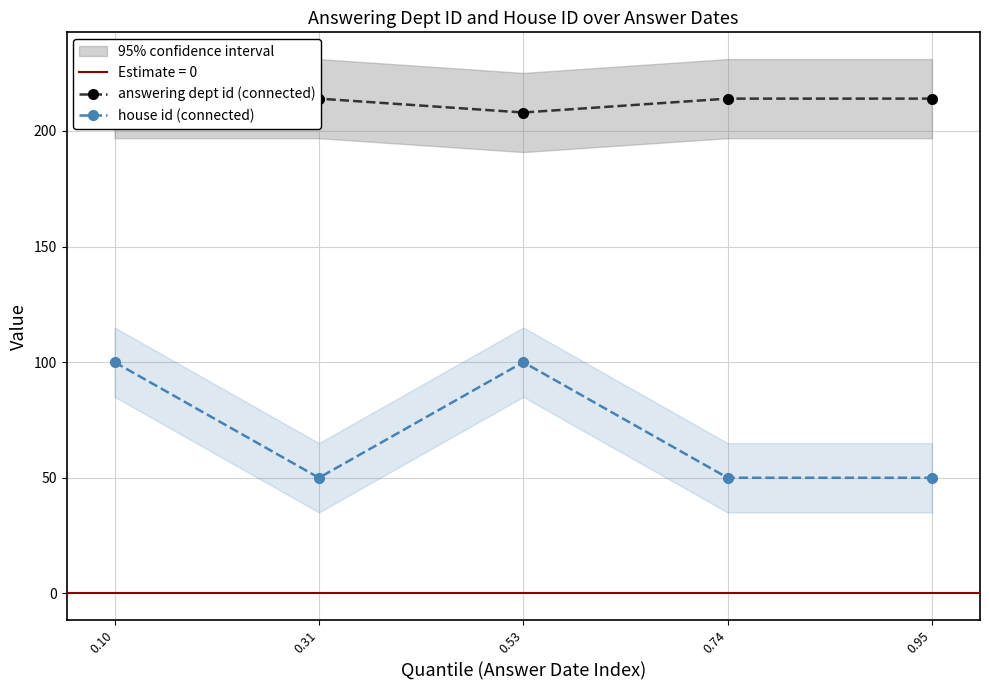

Which label corresponds to the smallest value in the chart?

0.31